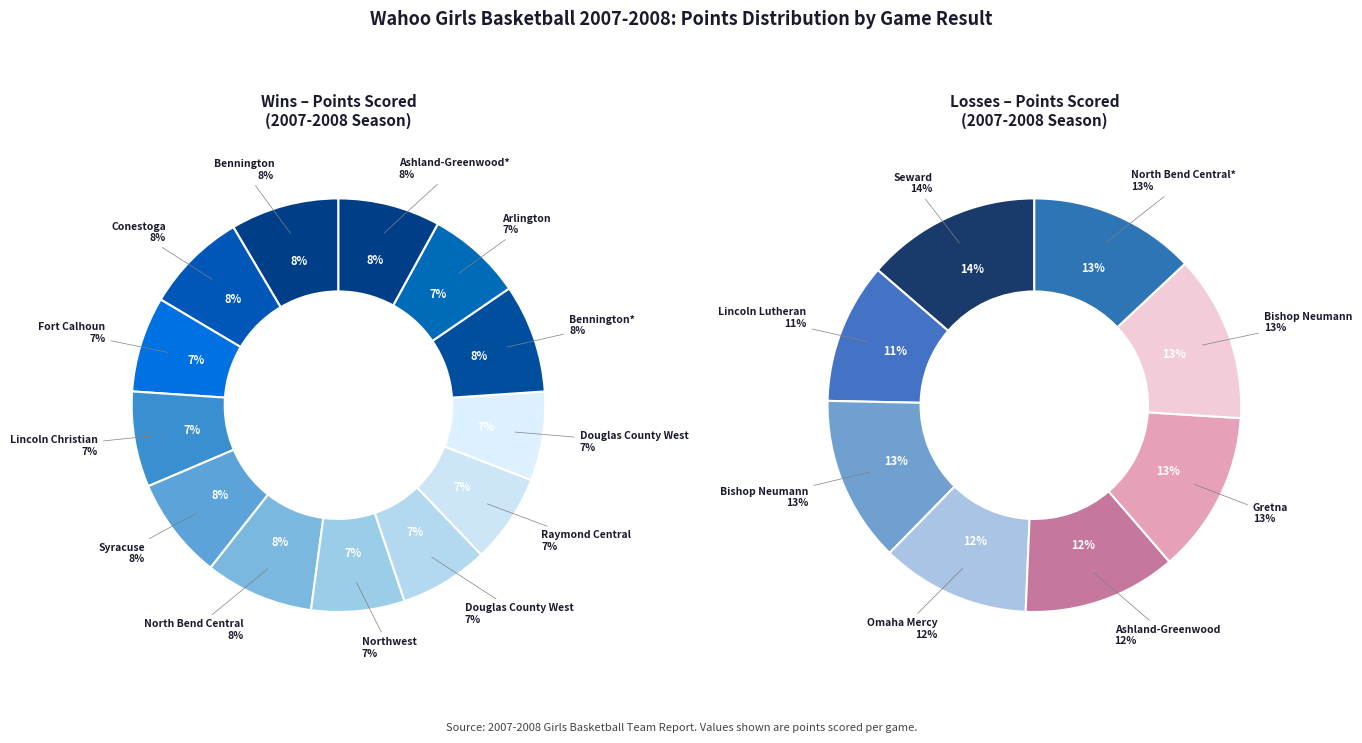

Which slice is the largest?

Bennington